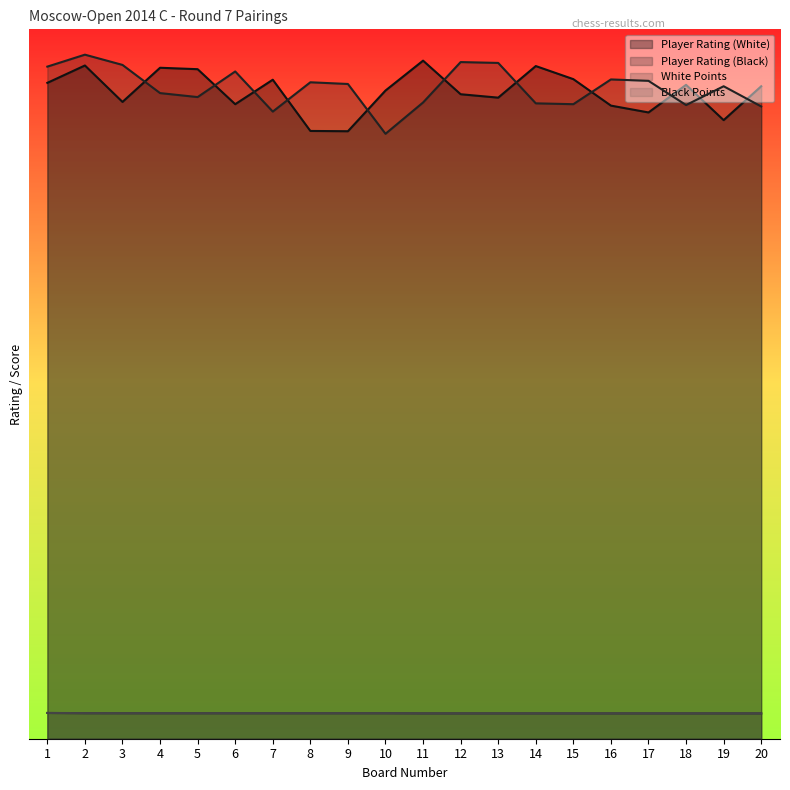

Which series has the largest range (max minus min)?

Player Rating (Black)